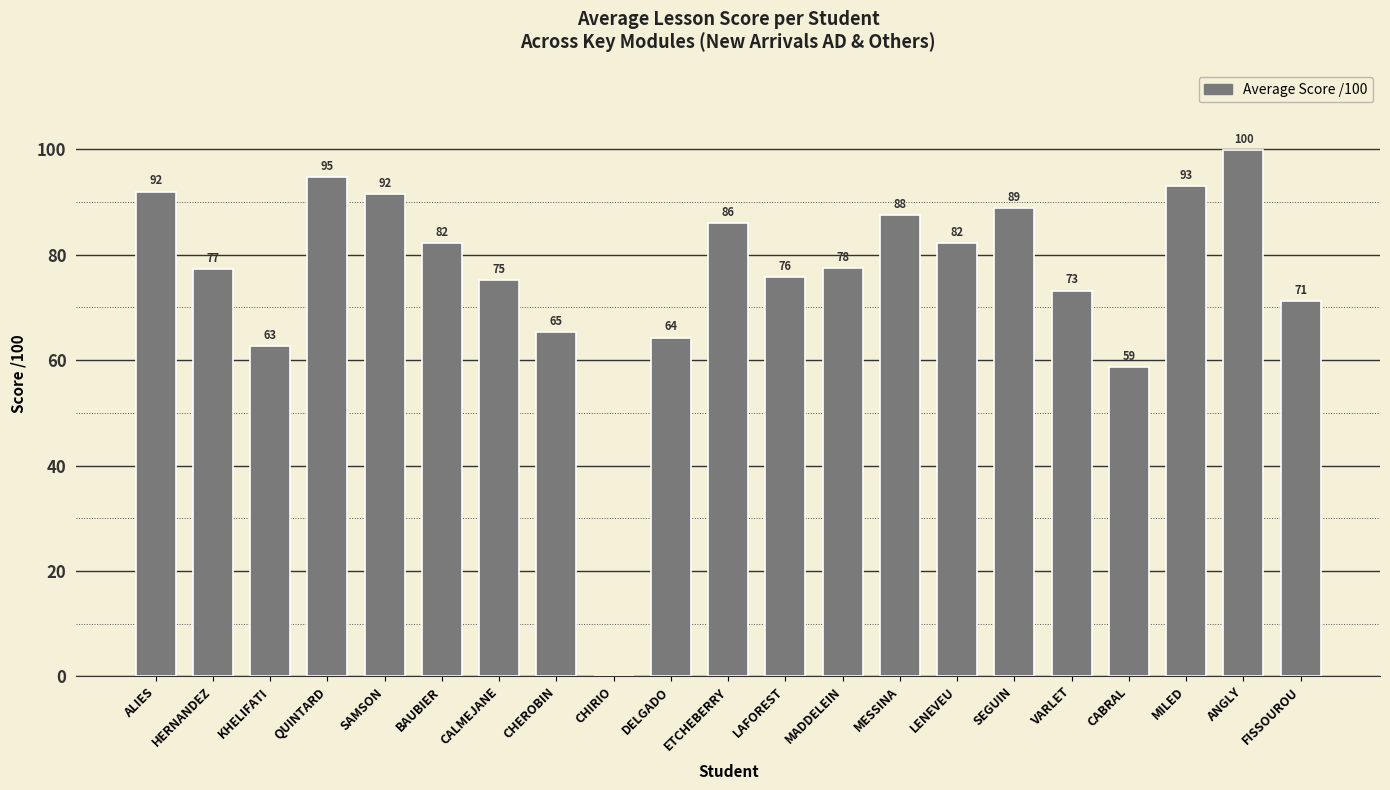

Where is the data nearest to the value 49?

CABRAL